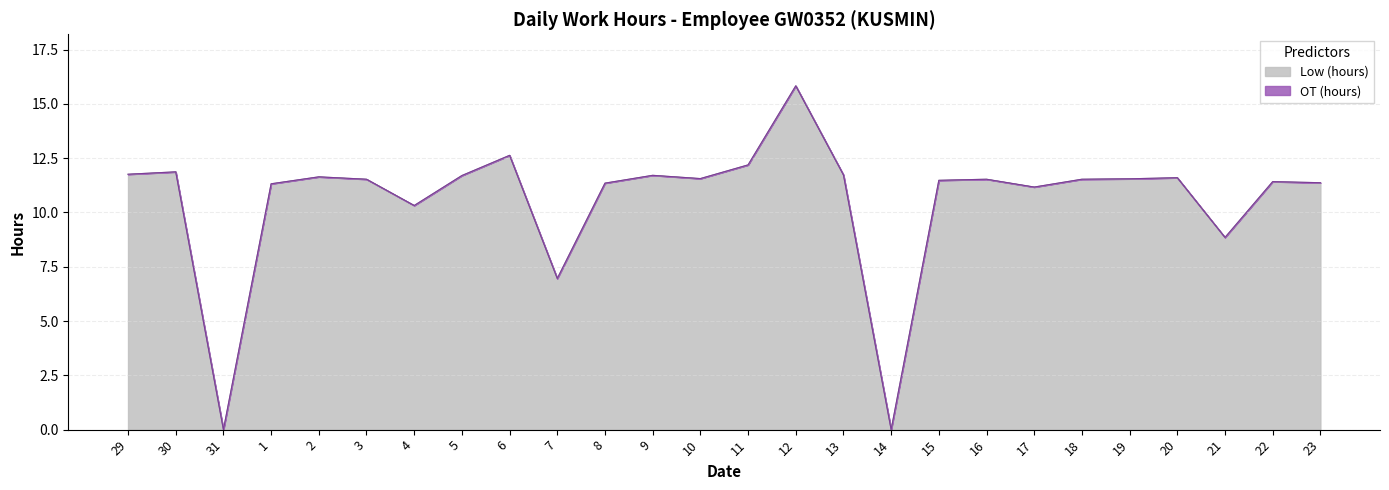

At which category does the chart reach its peak across all series?

12